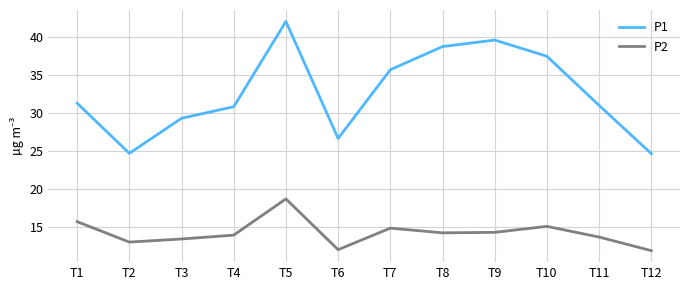

What is the highest value of the P1 series?

42.1